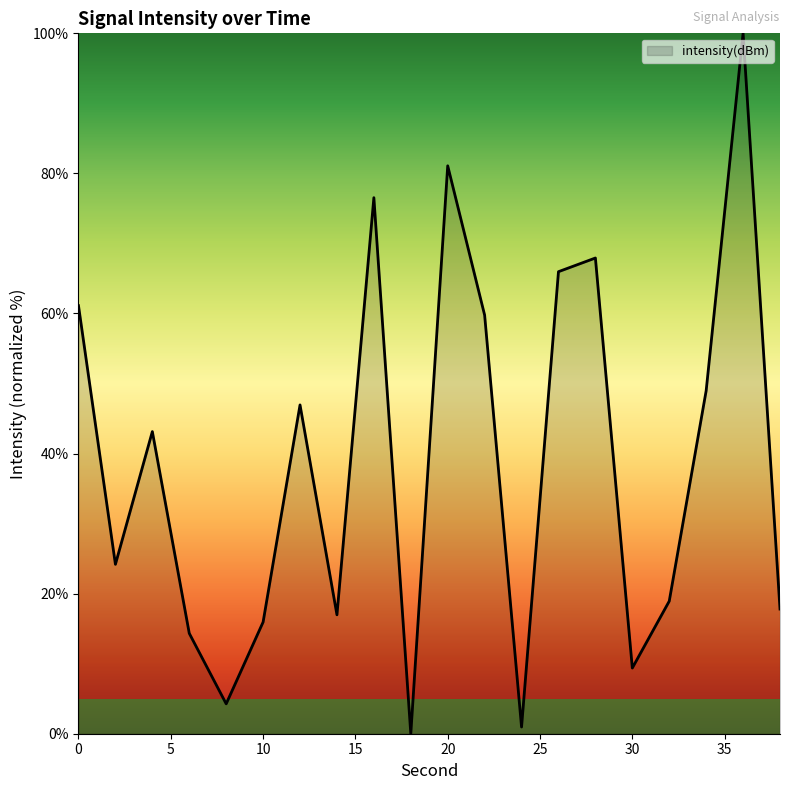

What is the difference between the maximum and minimum values?

100.0